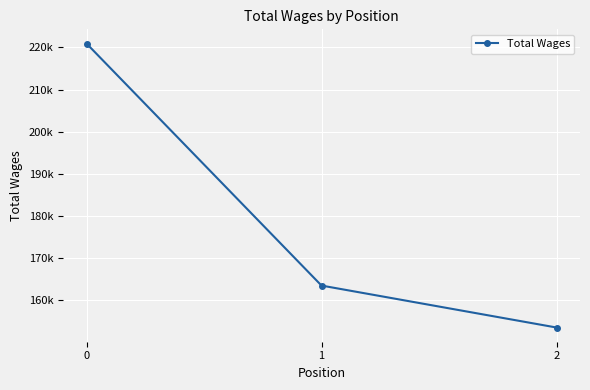

What value does the data have at 2?

153493